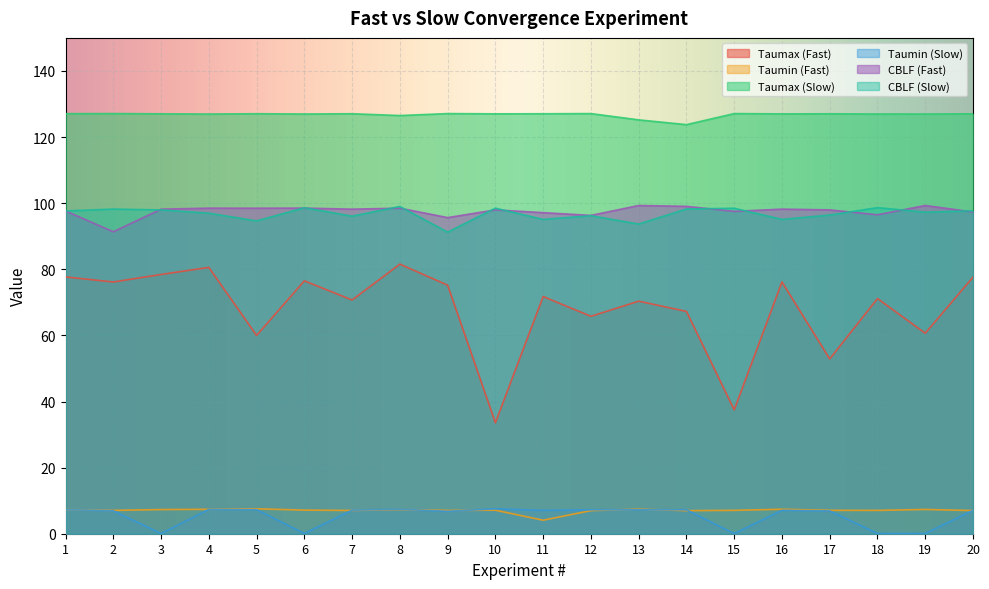

What is the approximate value of CBLF (Slow) at 5?

94.6